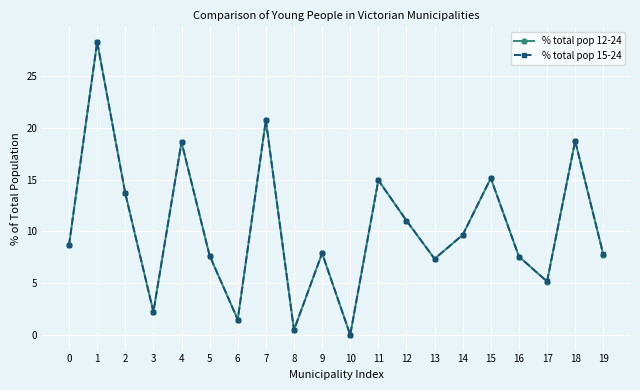

In % total pop 12-24, how many points are higher than both neighbors (excluding endpoints)?

7